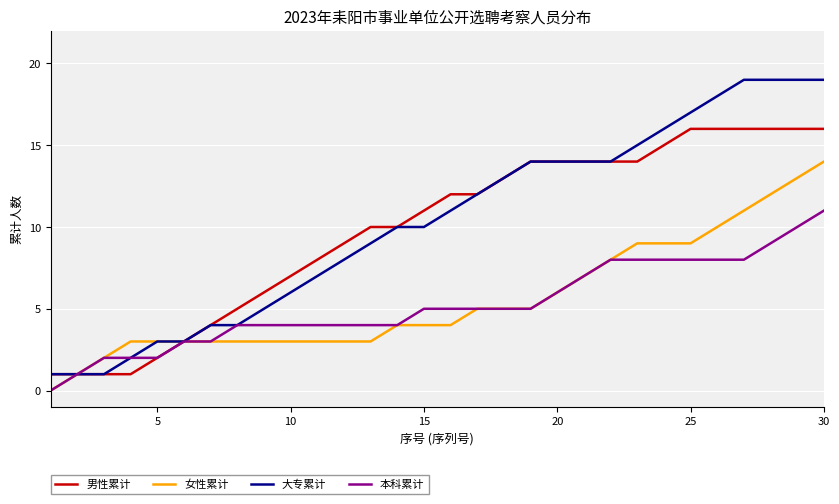

Rank the series by their maximum value, from lowest to highest.

本科累计, 女性累计, 男性累计, 大专累计